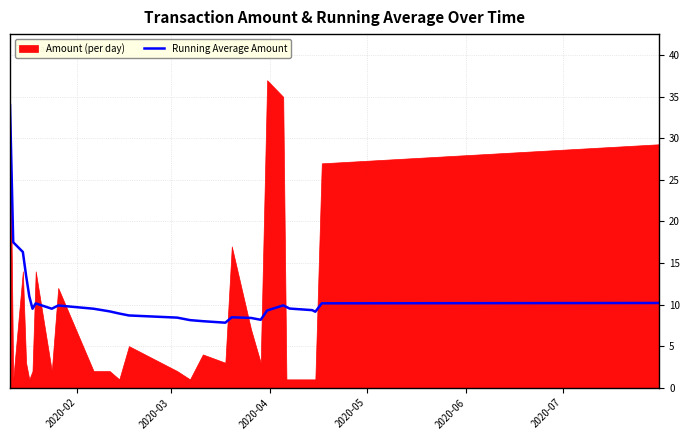

What is the highest value of the Running Average Amount series?

34.0